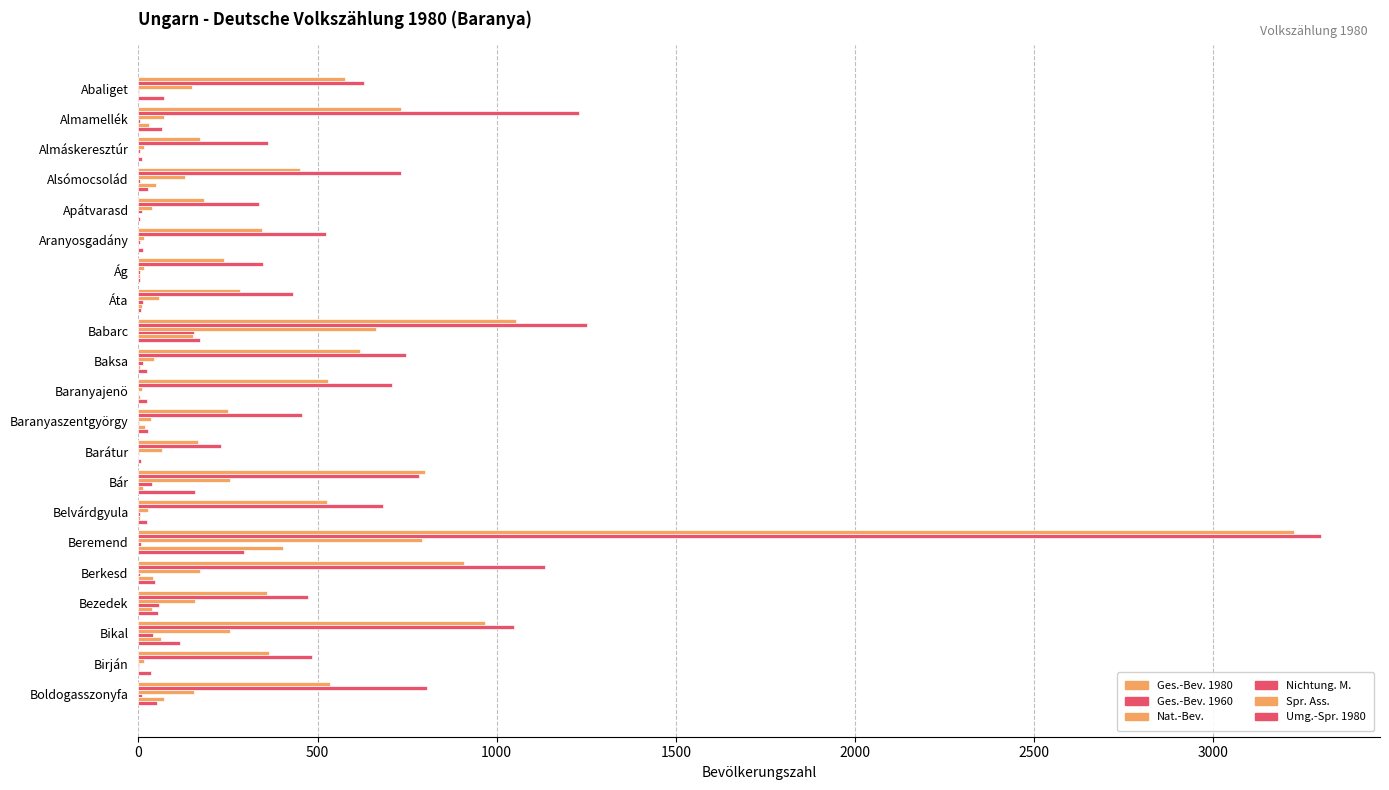

Count the number of categories in the chart.

21